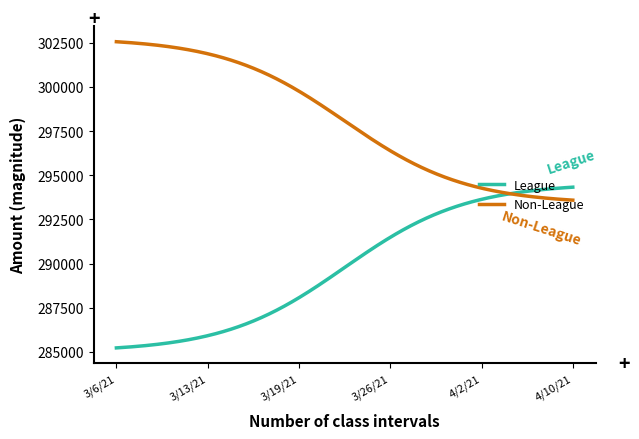

Which series has the largest total across all categories?

Non-League